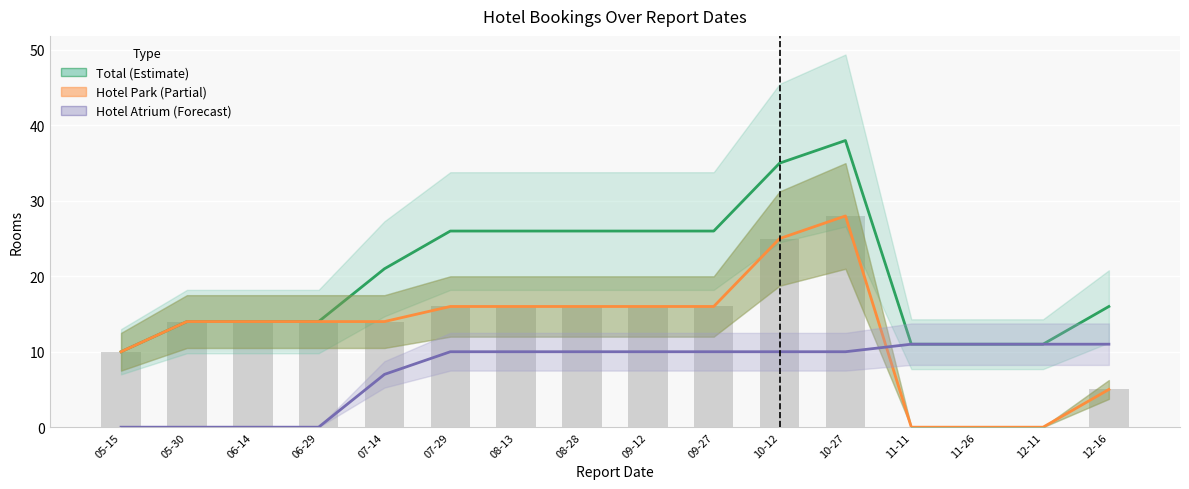

What is the difference between the second highest and minimum values in the Total (Estimate) series?

25